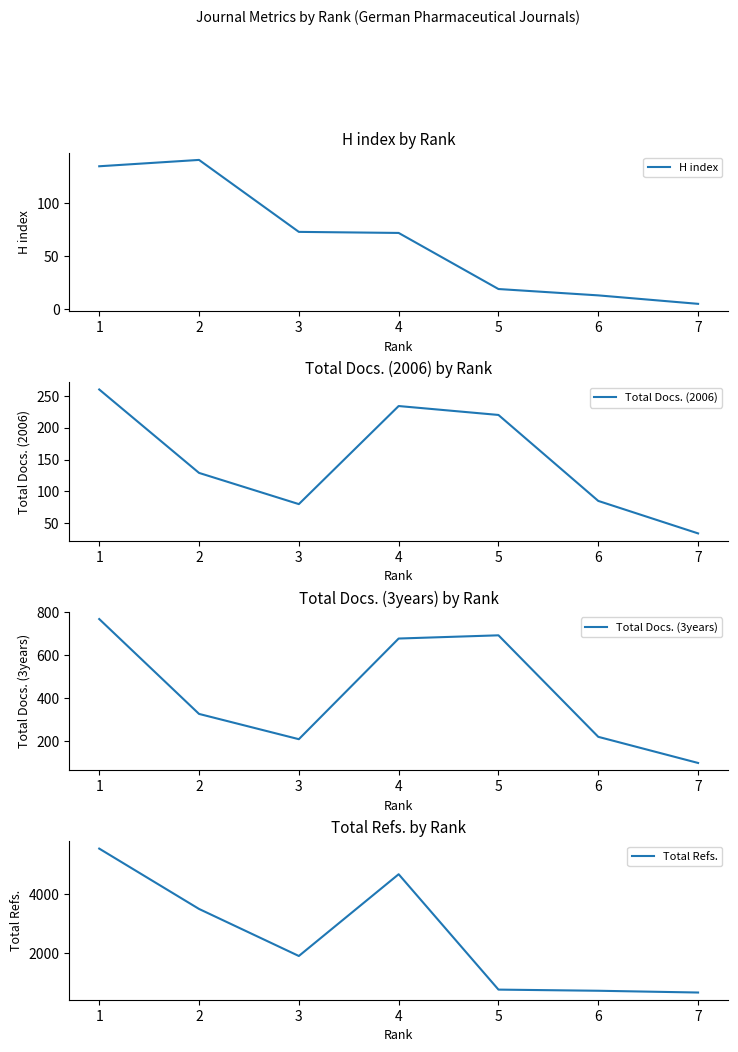

Which category has the highest value in the H index series?

2